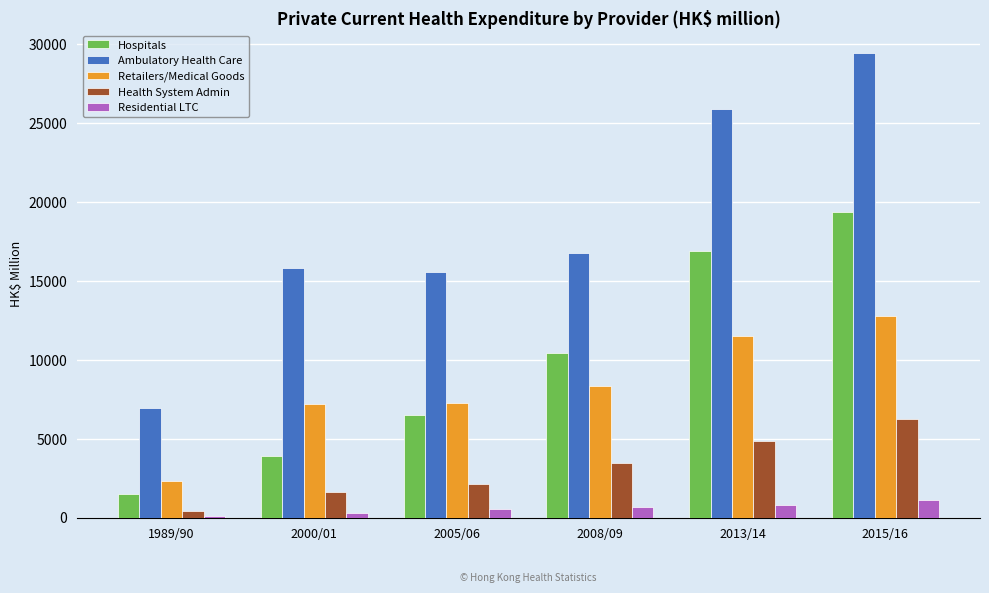

The value of Ambulatory Health Care at 2000/01 is 9710. True or false?

False